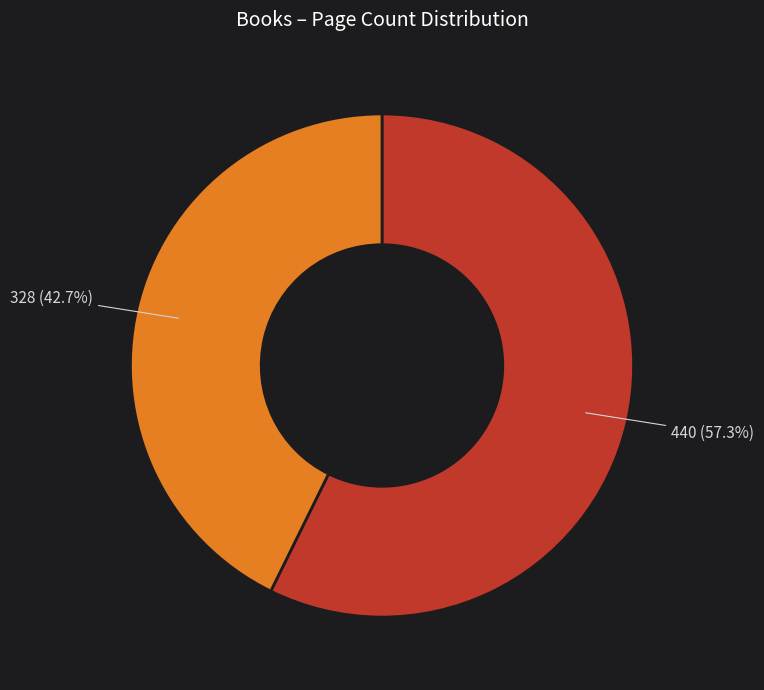

Is there a majority slice in this chart?

Yes